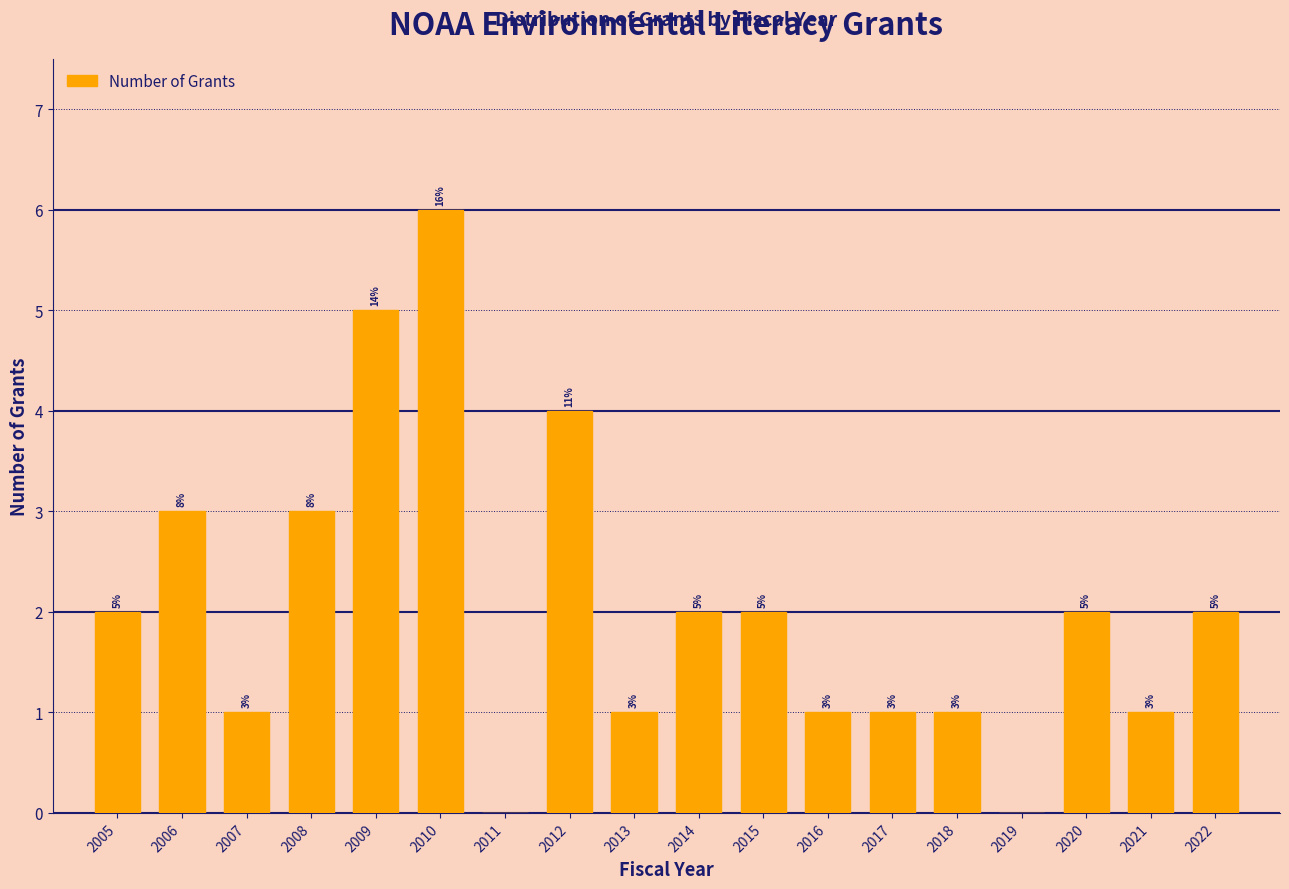

Reading right to left, transcribe all the data shown in this chart.

2022=2	2021=1	2020=2	2019=0	2018=1	2017=1	2016=1	2015=2	2014=2	2013=1	2012=4	2011=0	2010=6	2009=5	2008=3	2007=1	2006=3	2005=2